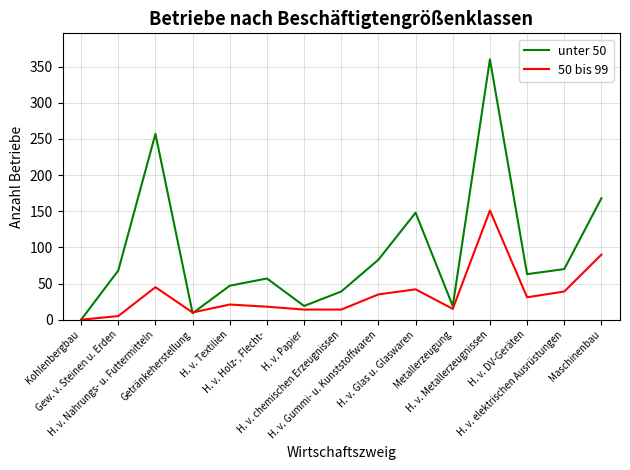

Which category has the highest value across all series?

H. v. Metallerzeugnissen